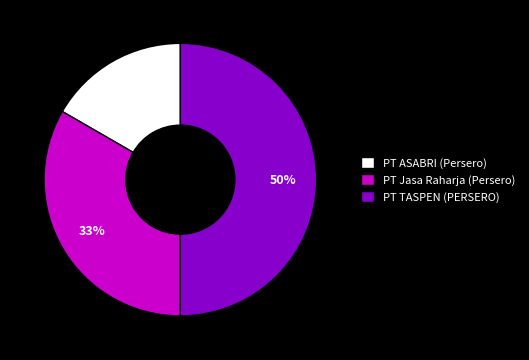

Is it true that PT ASABRI (Persero) is 8% of the pie?

False